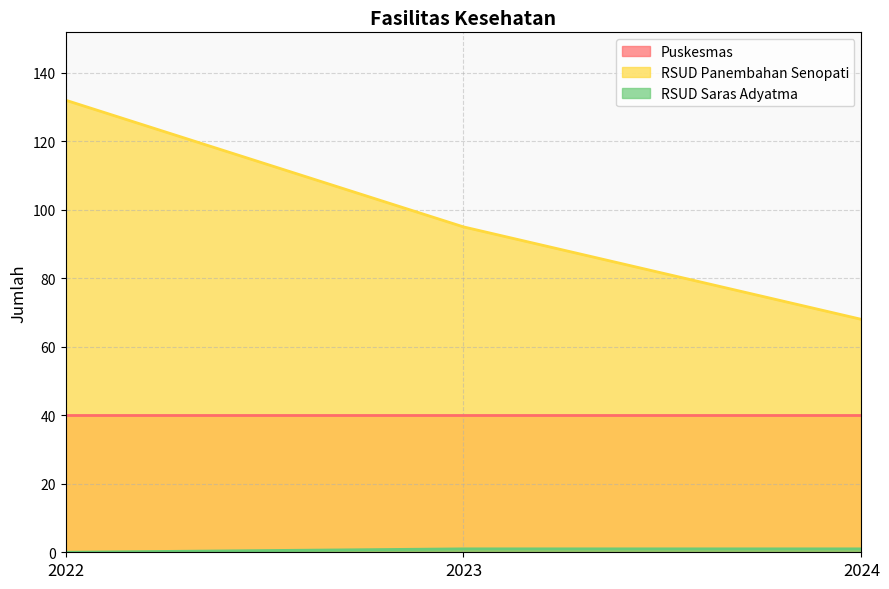

What is the difference between the highest and lowest values at 2023?

94